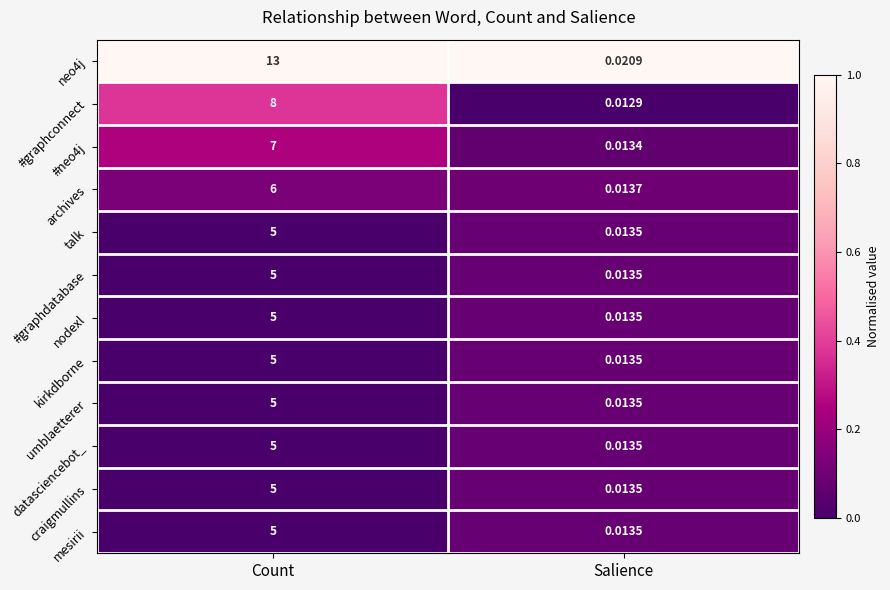

At which category is the sum across all series the highest?

Count